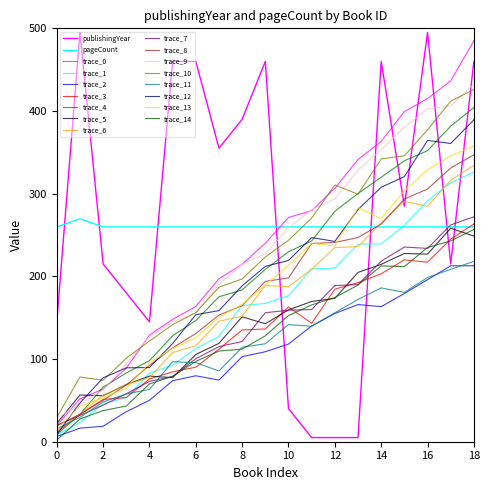

How many lines are shown in the chart?

17